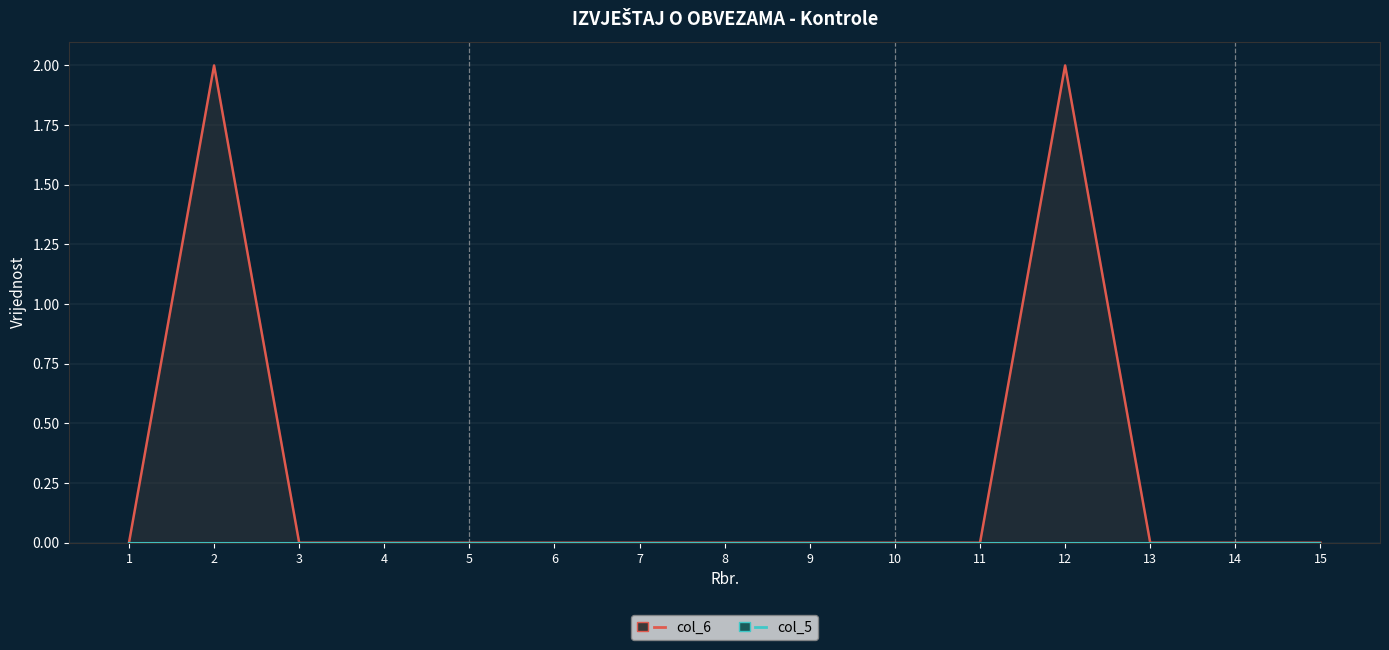

True or false: col_6 (line) and col_5 intersect in this chart.

False